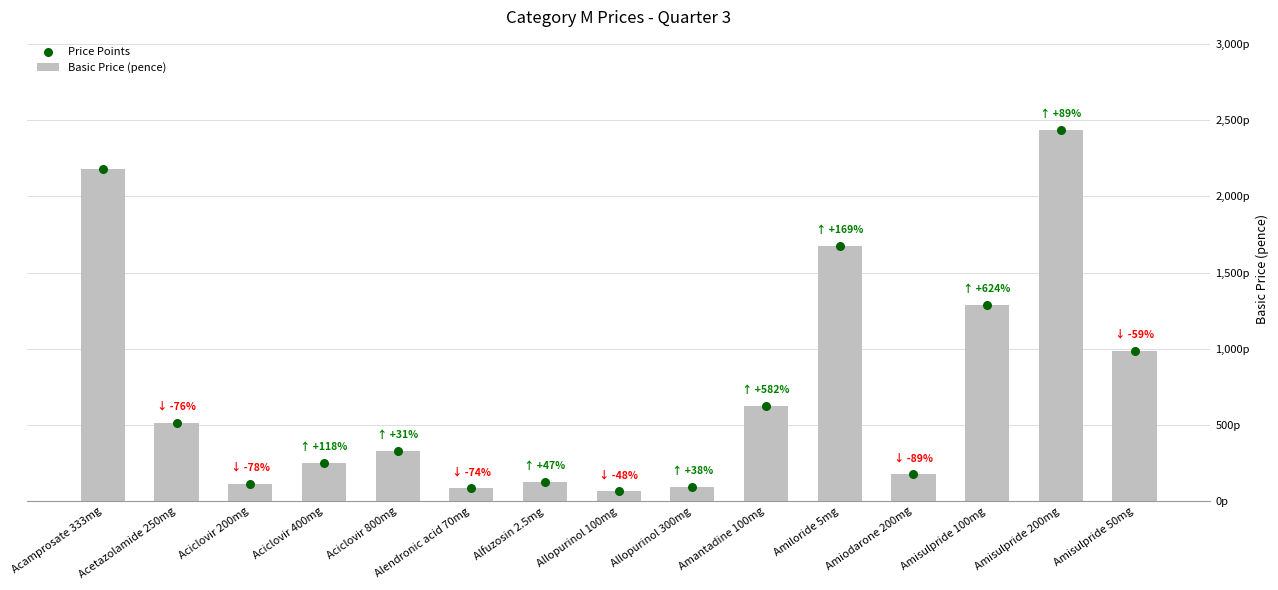

Which series contains the lowest Y value?

Basic Price (pence)